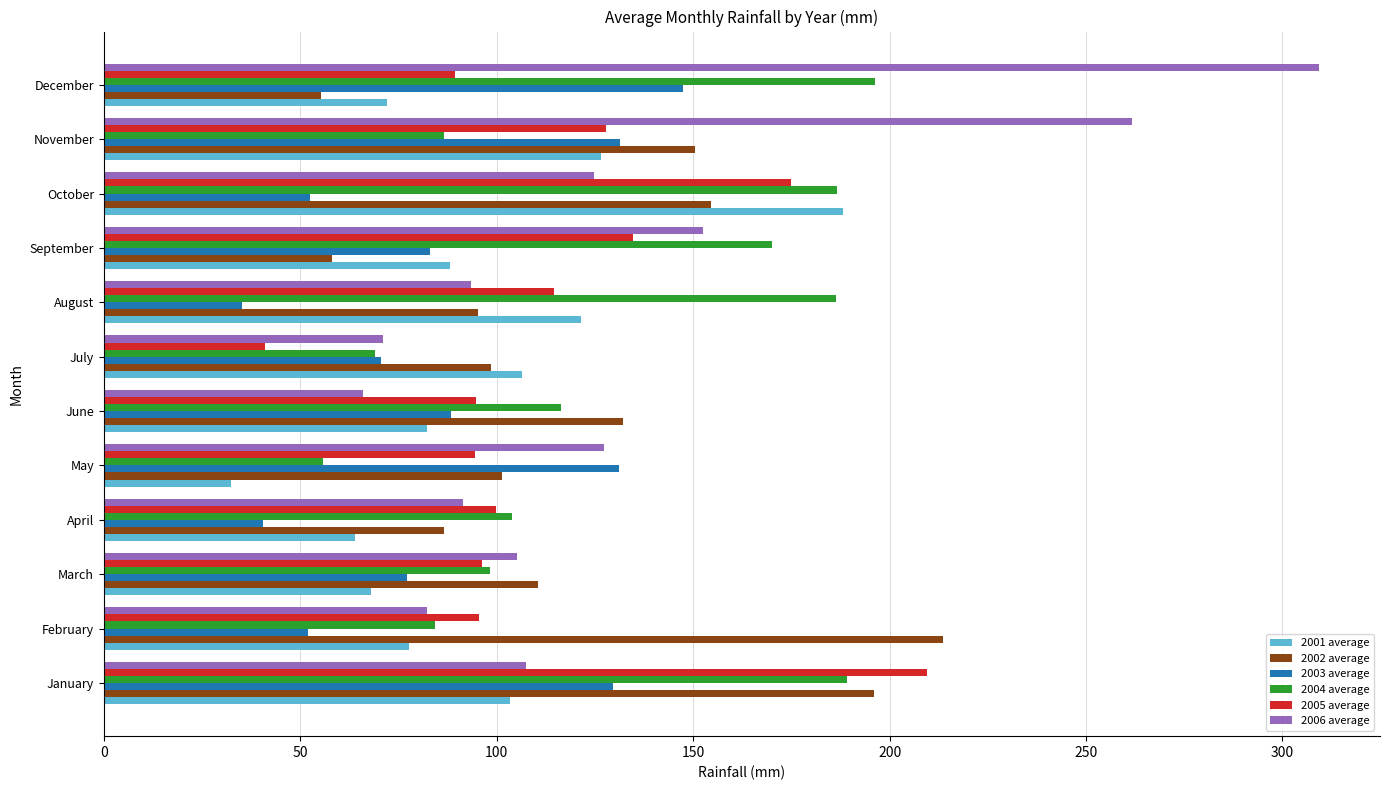

The 2002 average series shows 101.3 at May. True or false?

True